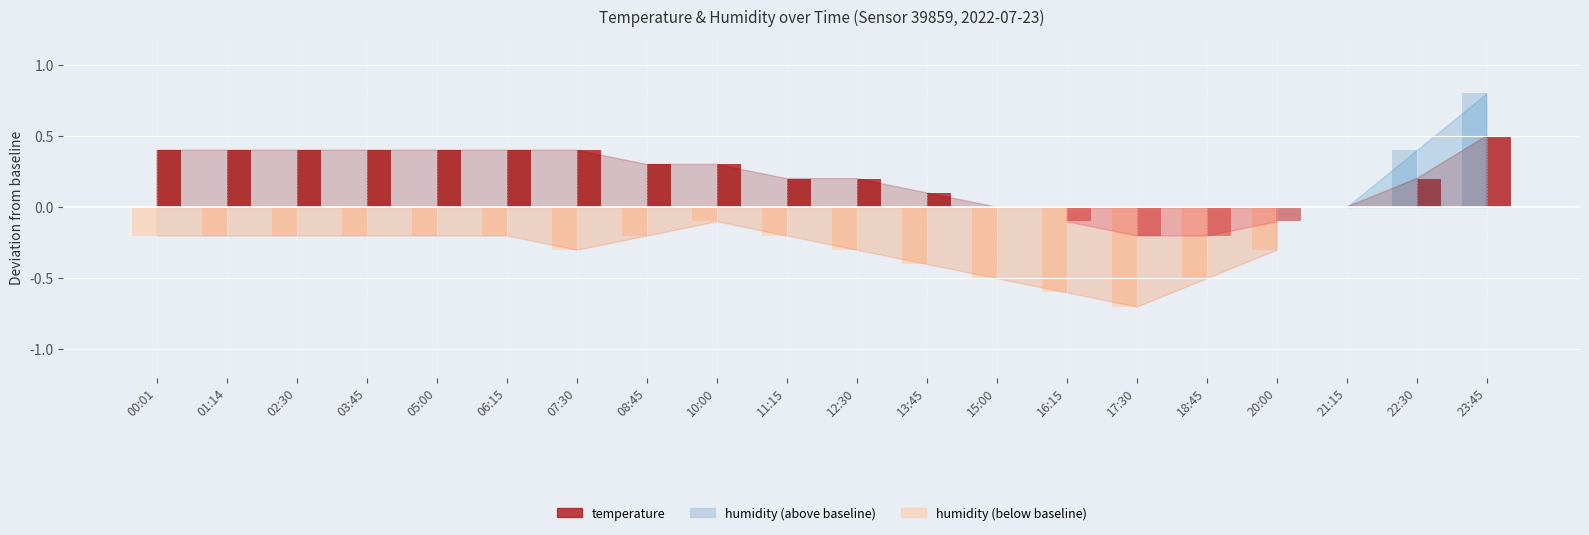

Between 07:30 and 17:30, which series saw the biggest shift?

temperature